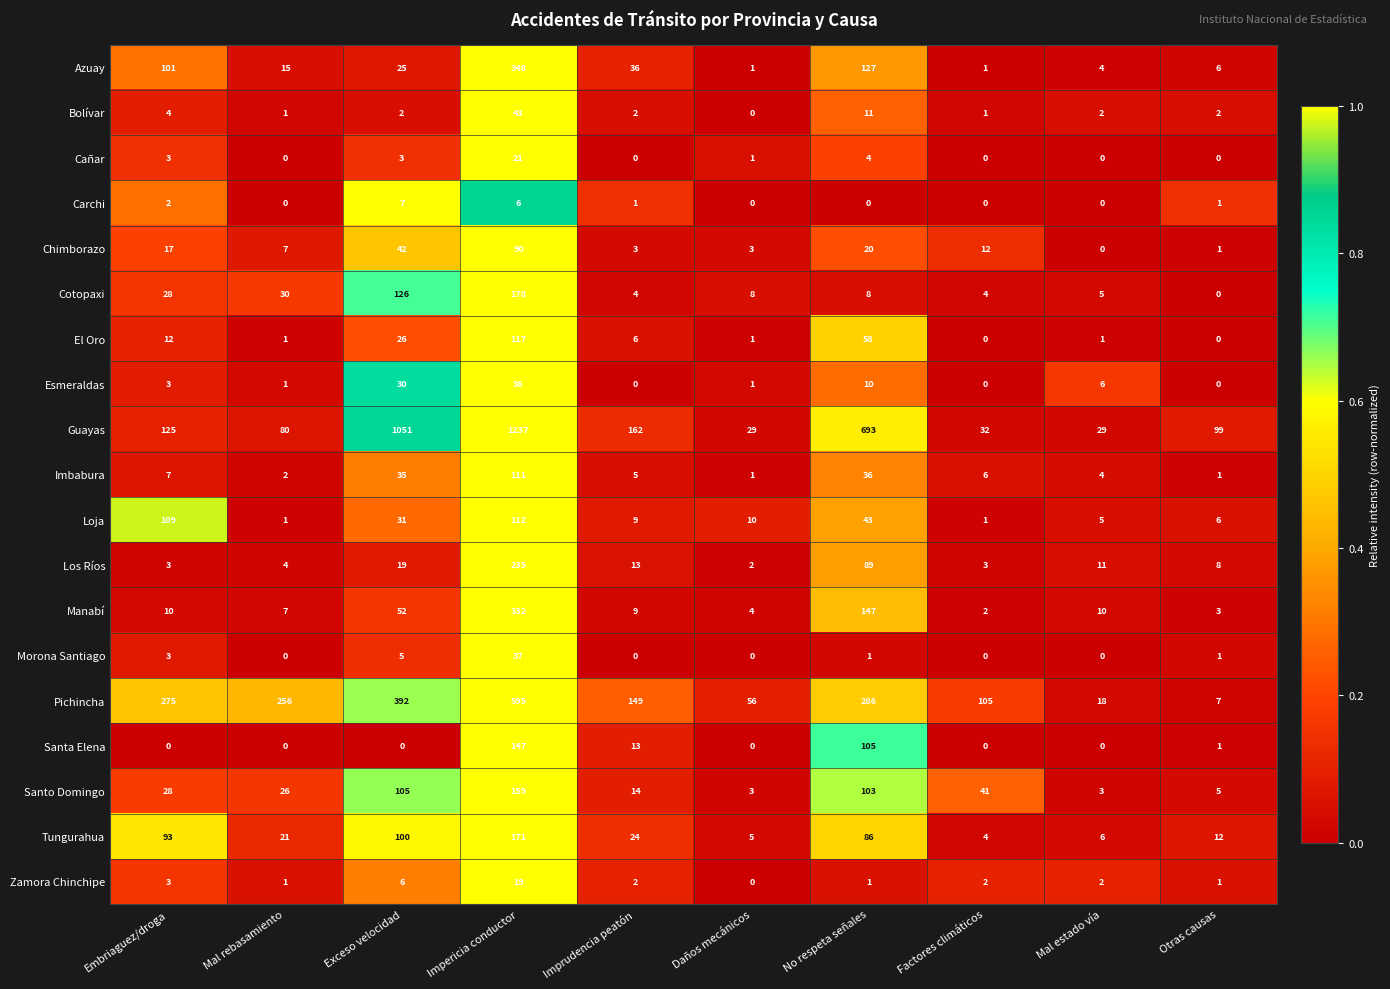

What is the lowest value of the Santo Domingo series?

3